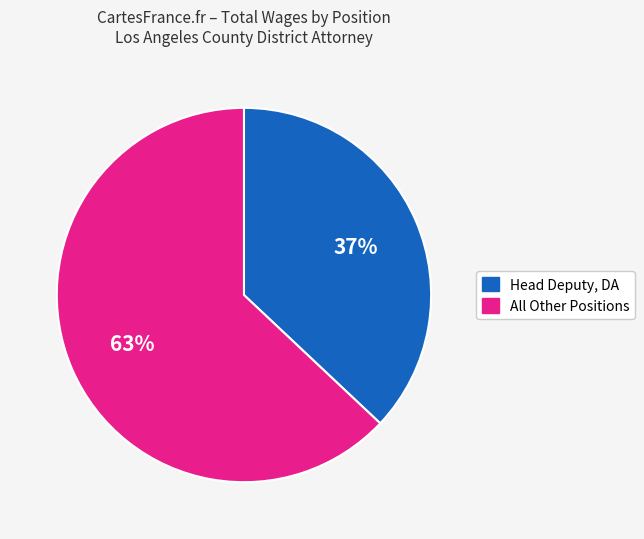

Is there any slice that represents more than half of the pie?

Yes